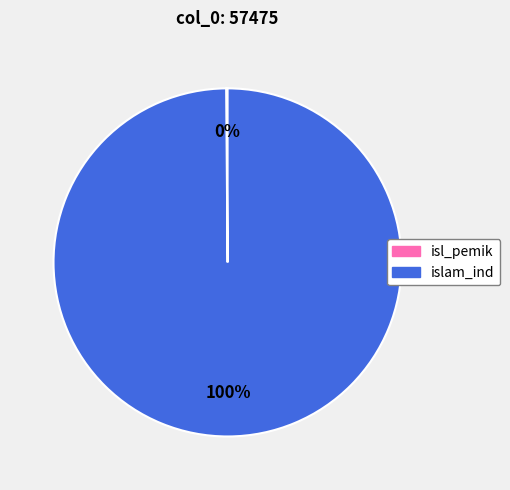

True or false: islam_ind accounts for 86% of the total.

False